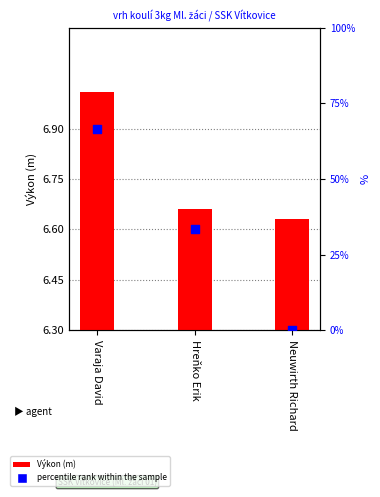

What are all the series names shown in the legend?

Výkon (m), percentile rank within the sample